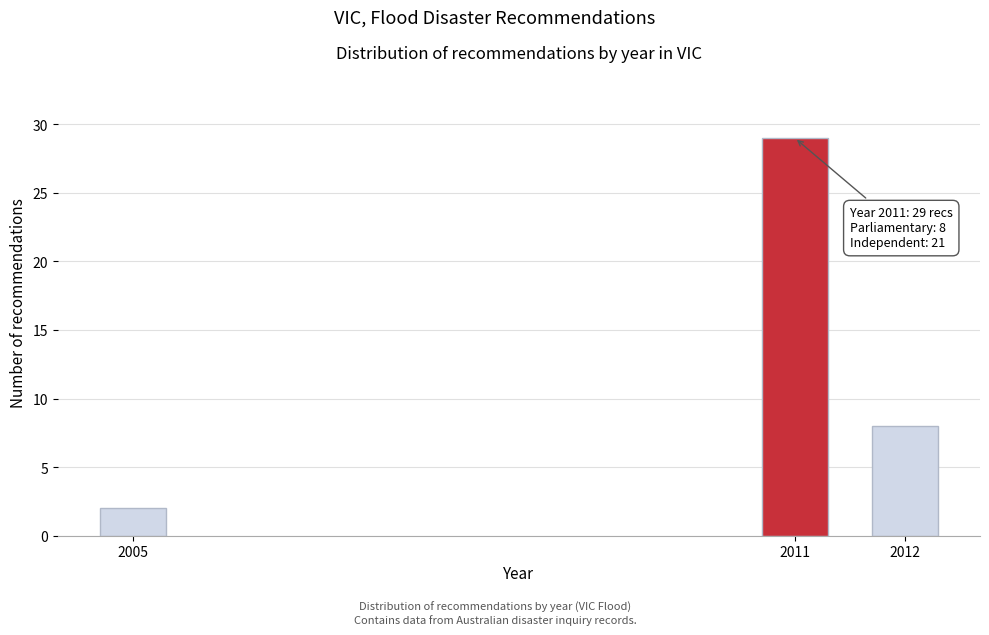

Reading left to right, extract all data points from this chart.

2	29	8